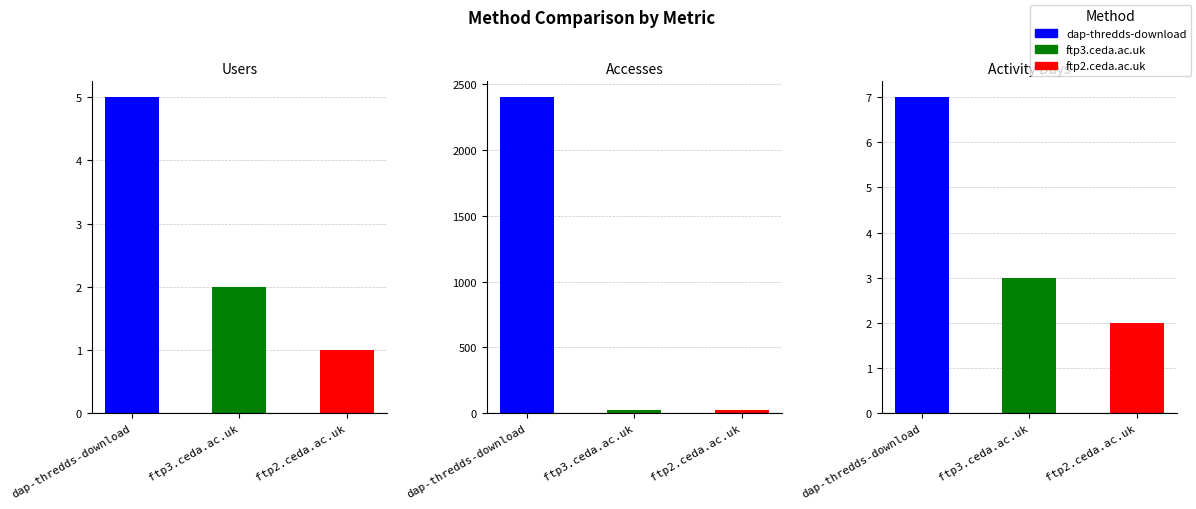

At how many categories does at least one series exceed 70?

1